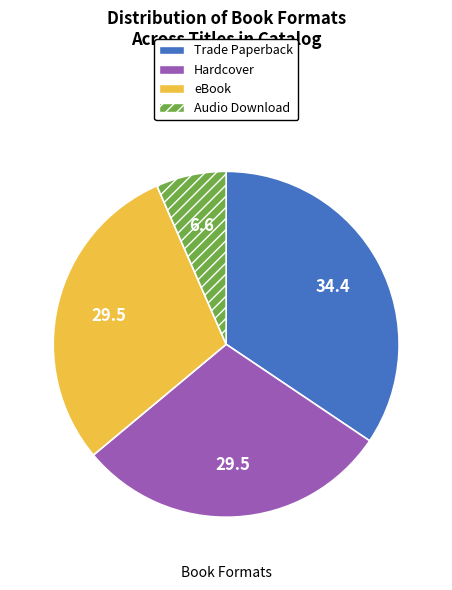

Which category has the smallest portion of the pie?

Audio Download